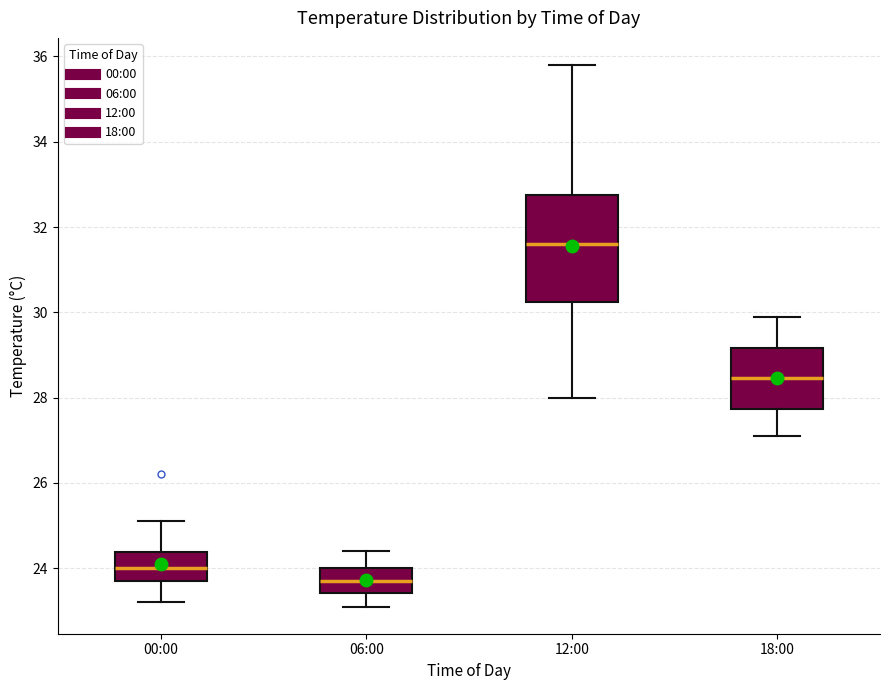

Comparing the boxes themselves (not the whiskers), which one is the tallest?

12:00